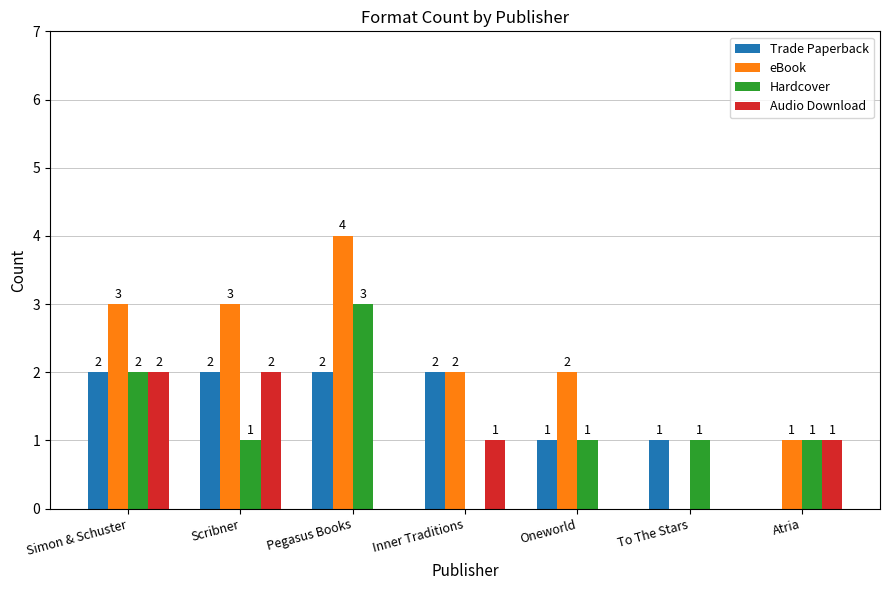

Reading left to right, extract all data points from this chart.

Trade Paperback: Simon & Schuster=2	Scribner=2	Pegasus Books=2	Inner Traditions=2	Oneworld=1	To The Stars=1	Atria=0
eBook: Simon & Schuster=3	Scribner=3	Pegasus Books=4	Inner Traditions=2	Oneworld=2	To The Stars=0	Atria=1
Hardcover: Simon & Schuster=2	Scribner=1	Pegasus Books=3	Inner Traditions=0	Oneworld=1	To The Stars=1	Atria=1
Audio Download: Simon & Schuster=2	Scribner=2	Pegasus Books=0	Inner Traditions=1	Oneworld=0	To The Stars=0	Atria=1